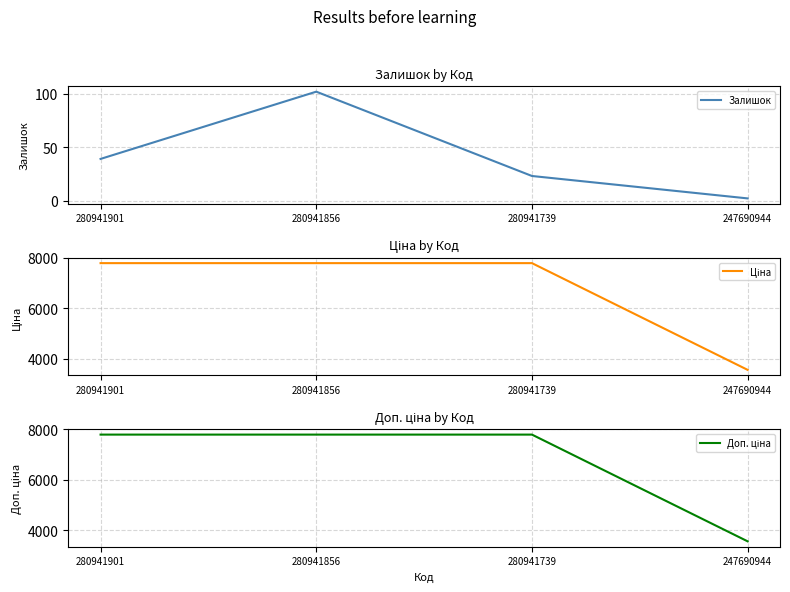

True or false: Залишок and Доп. ціна cross at least once.

False